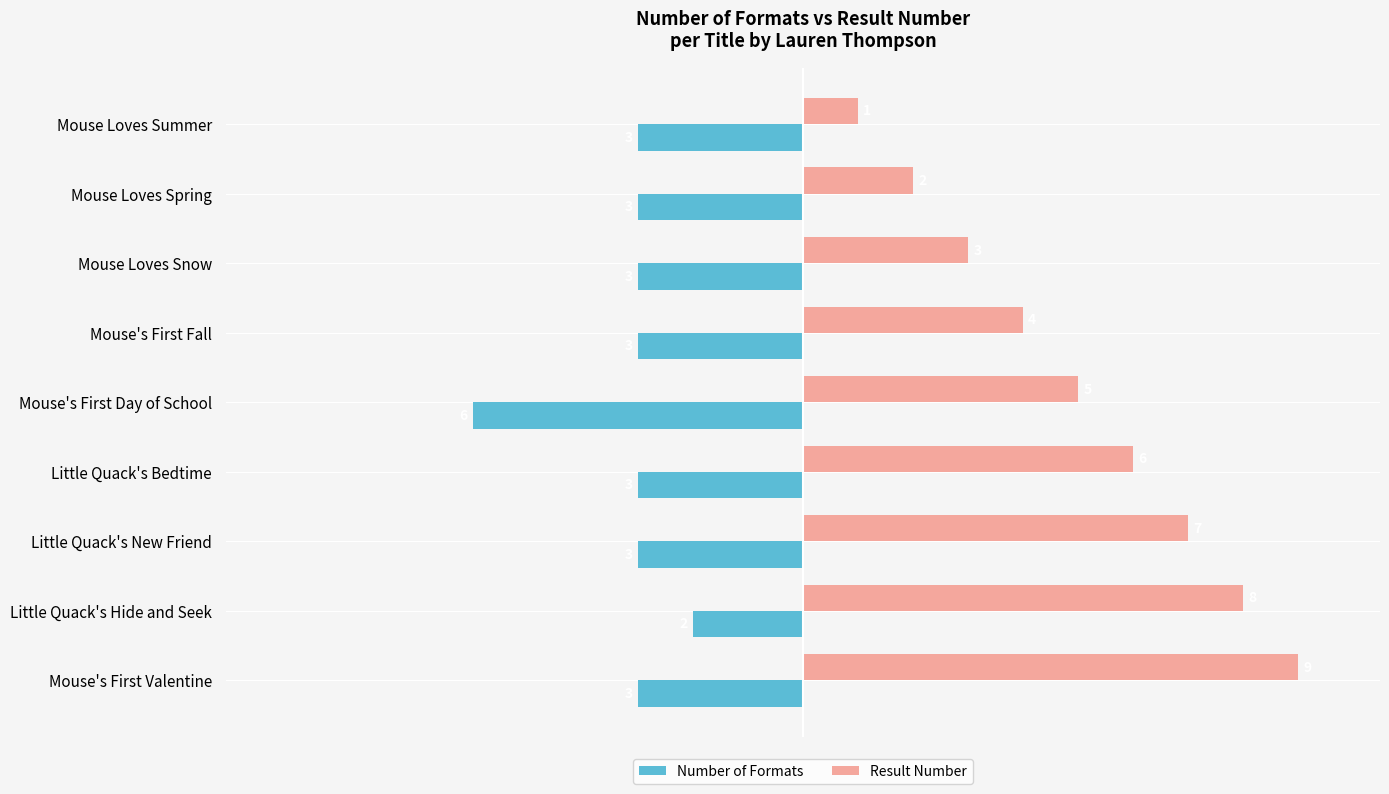

Rank the series by their maximum value, from highest to lowest.

Result Number, Number of Formats